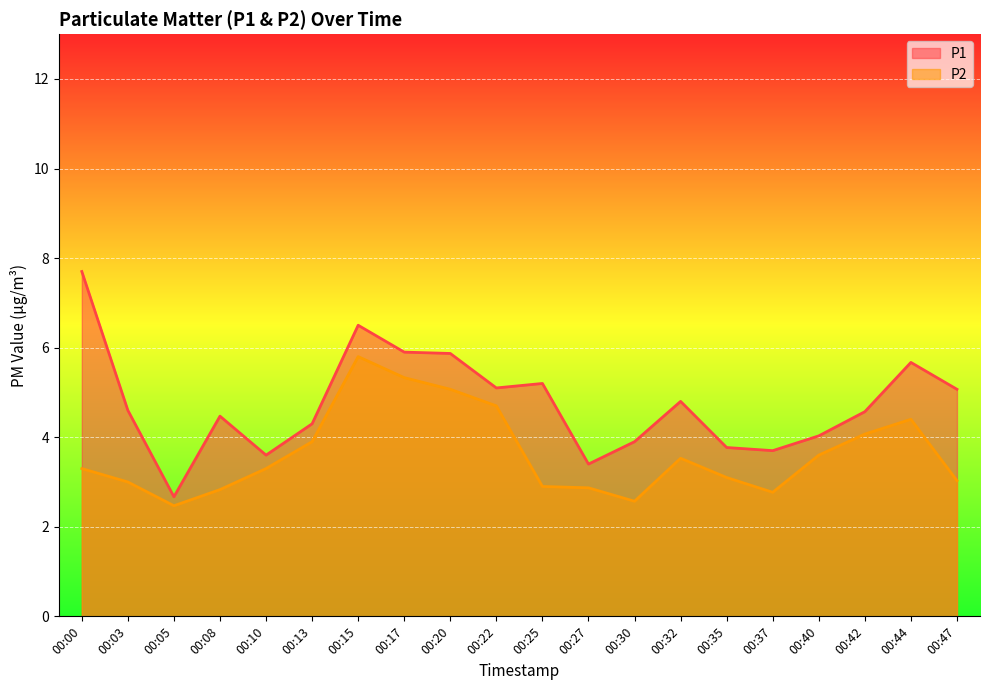

The value of P1 at 00:47 is 7.1. True or false?

False